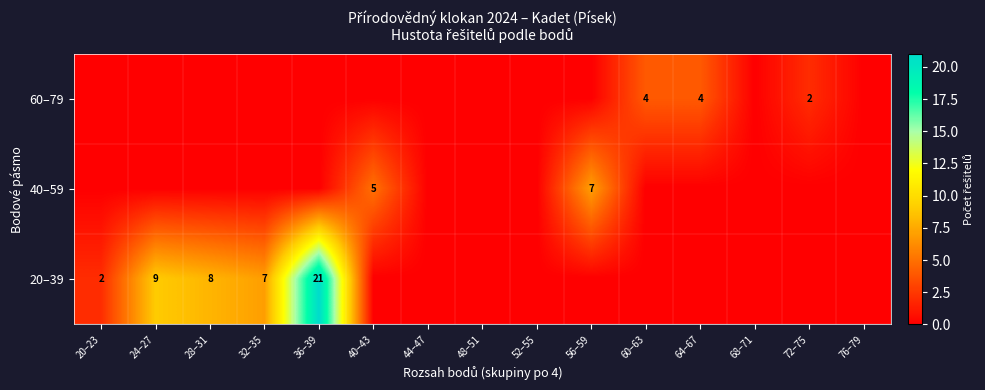

The 40–59 series shows 2 at 40–43. True or false?

False